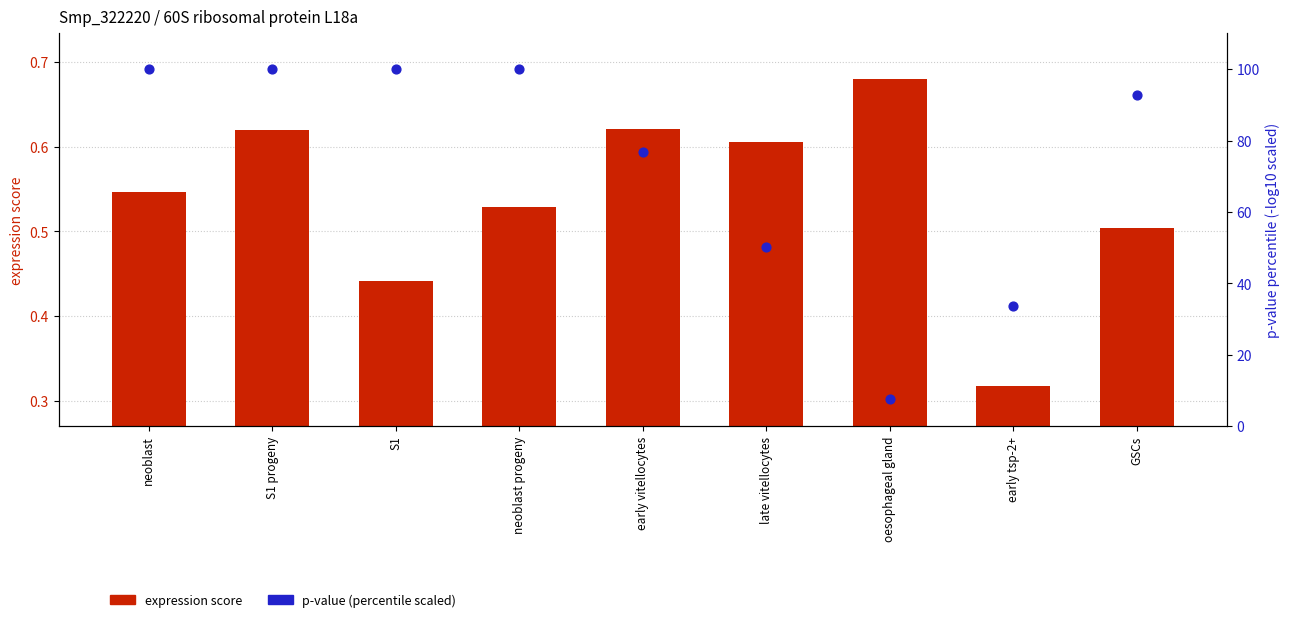

What are all the series names shown in the legend?

expression score, p-value (percentile scaled)